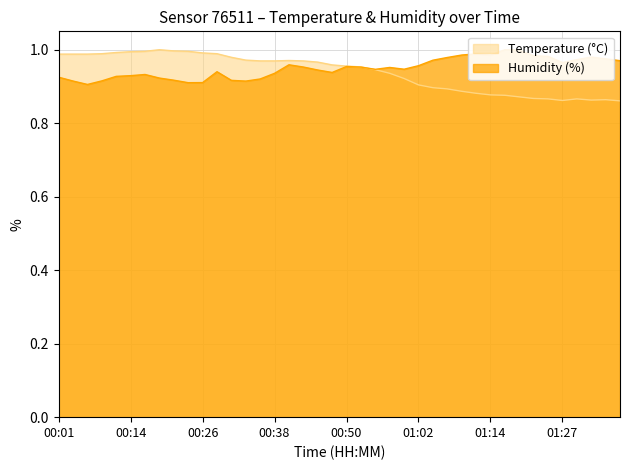

What is the total value across all series at 00:38?

1.9